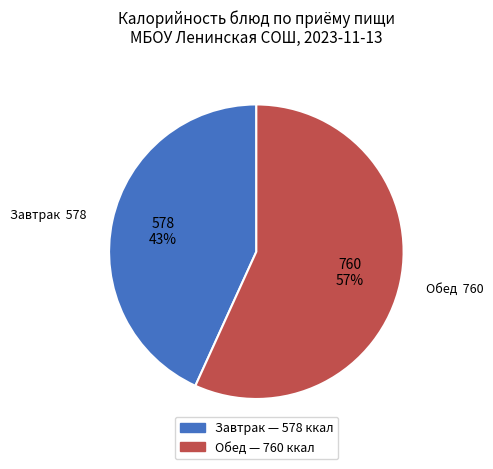

Count the number of slices in the pie.

2